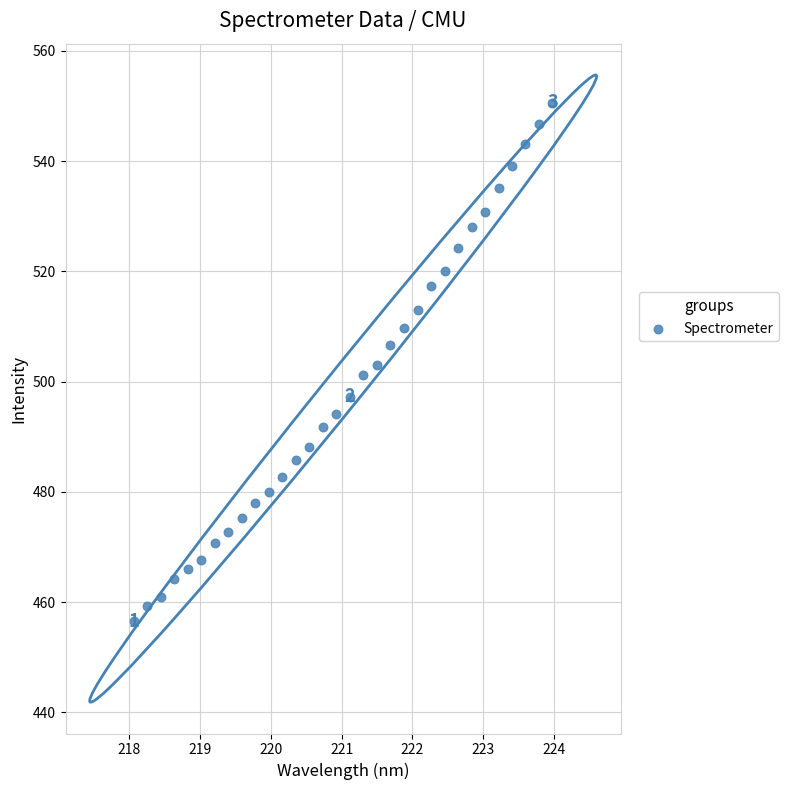

What is the range of Y values (max minus min)?

94.1